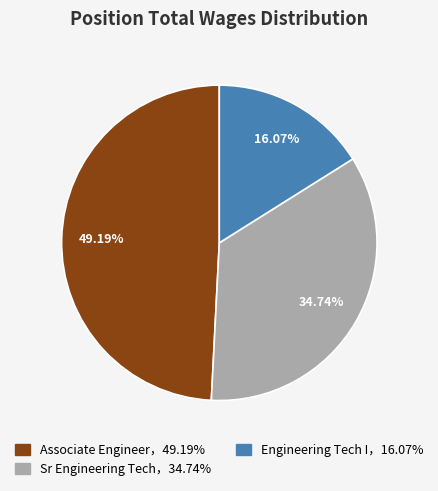

Does any single category account for the majority?

No